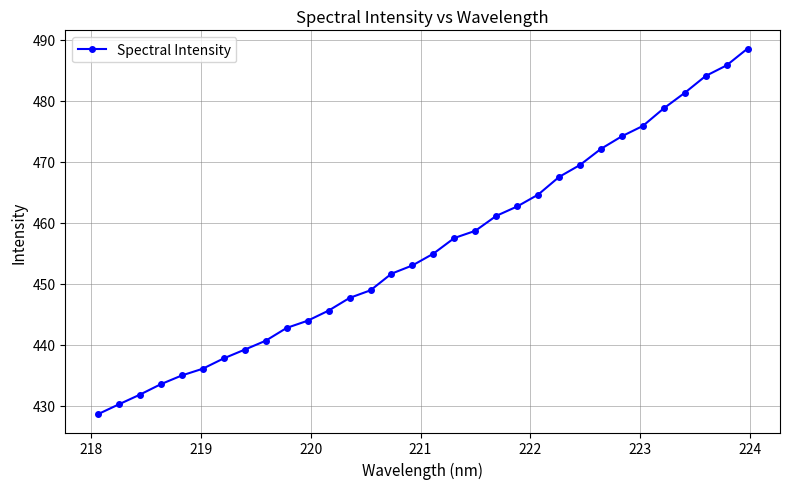

True or false: there are more than 2 points higher than both neighbors.

False